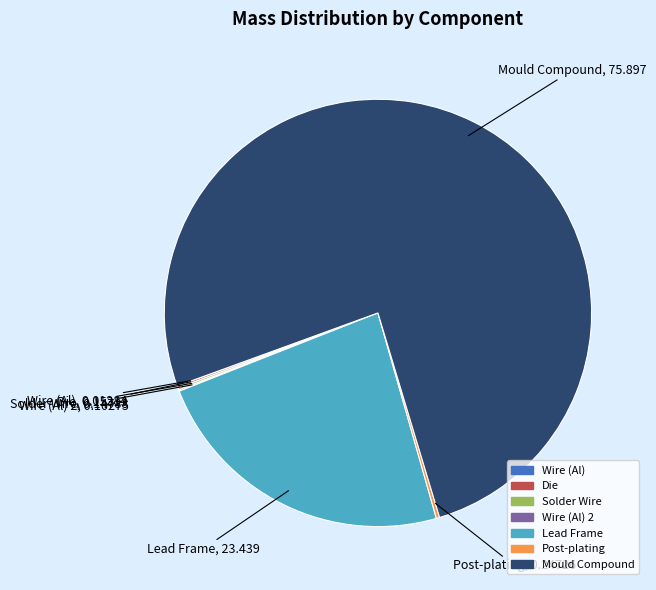

Is there any slice that represents more than half of the pie?

Yes